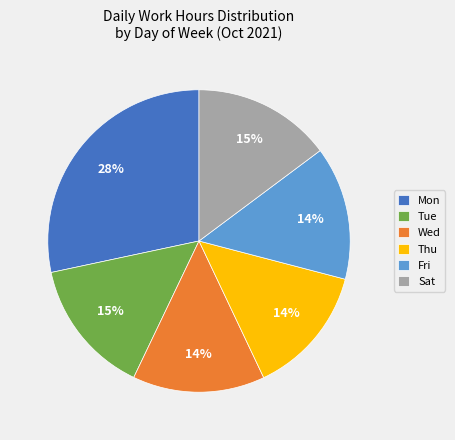

Is it true that Sat is 25% of the pie?

False